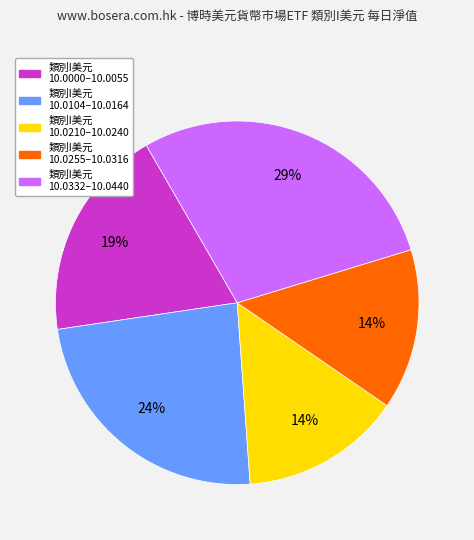

Is there a majority slice in this chart?

No